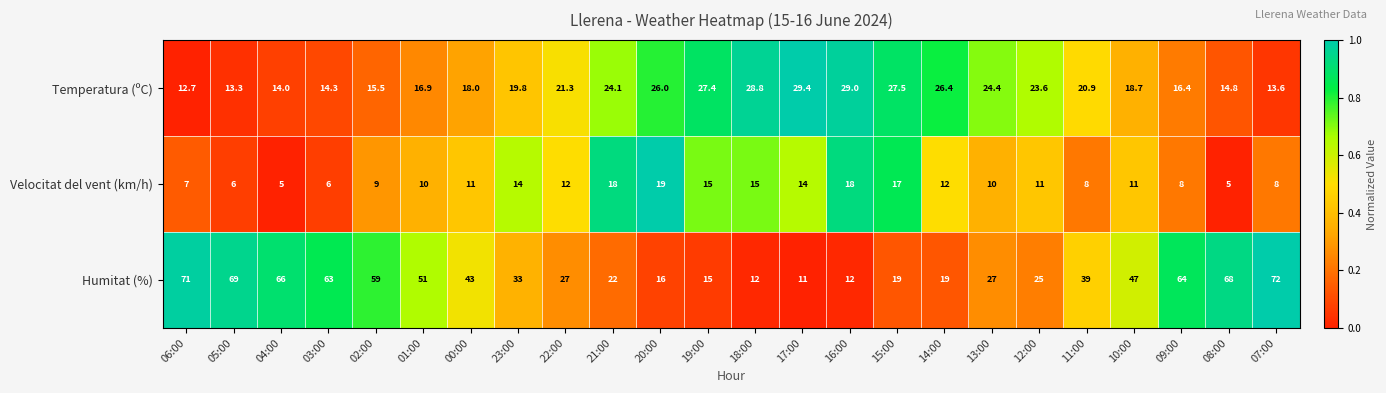

What is the sum of all Velocitat del vent (km/h) values?

269.0